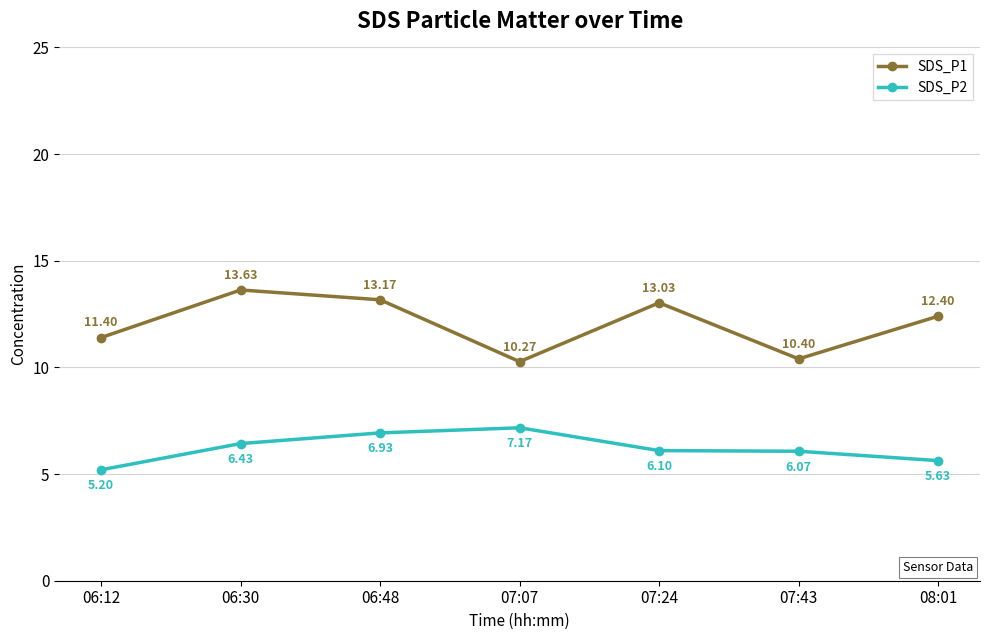

Which category has the lowest value in the SDS_P2 series?

06:12